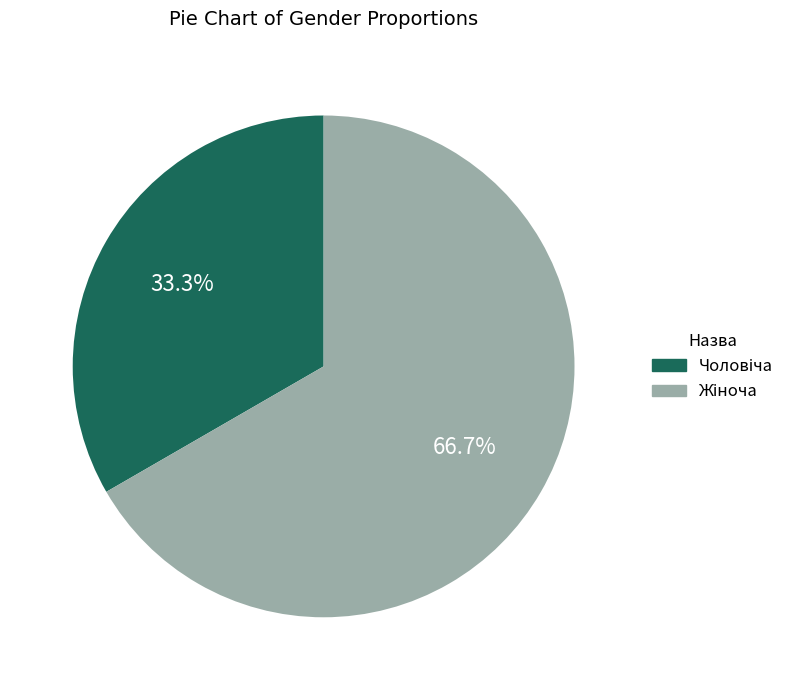

Count the number of slices in the pie.

2